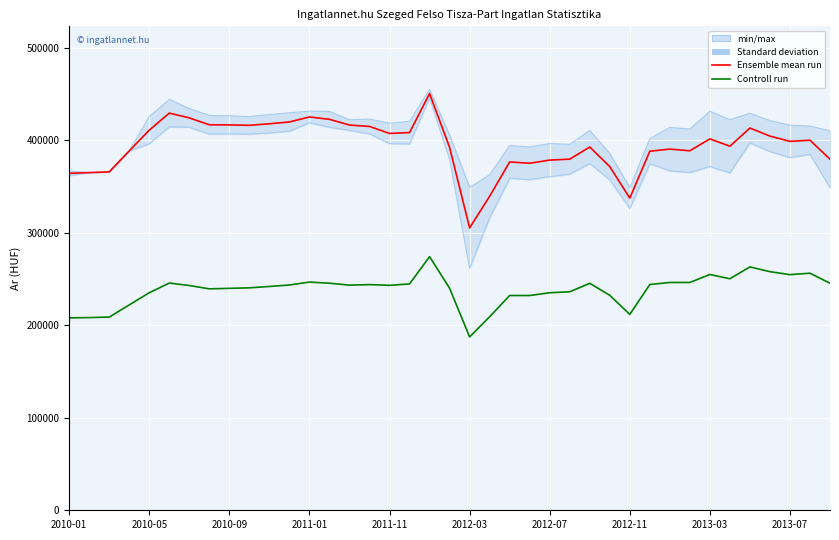

List the series in order of their overall mean, lowest first.

Controll run, Ensemble mean run